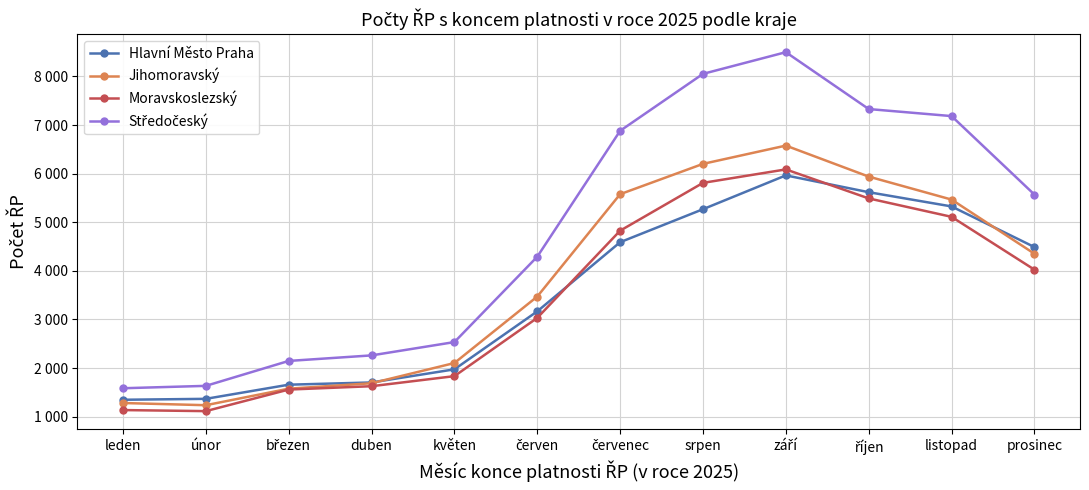

Is the value of Středočeský at červen greater than the value of Hlavní Město Praha at červen?

Yes